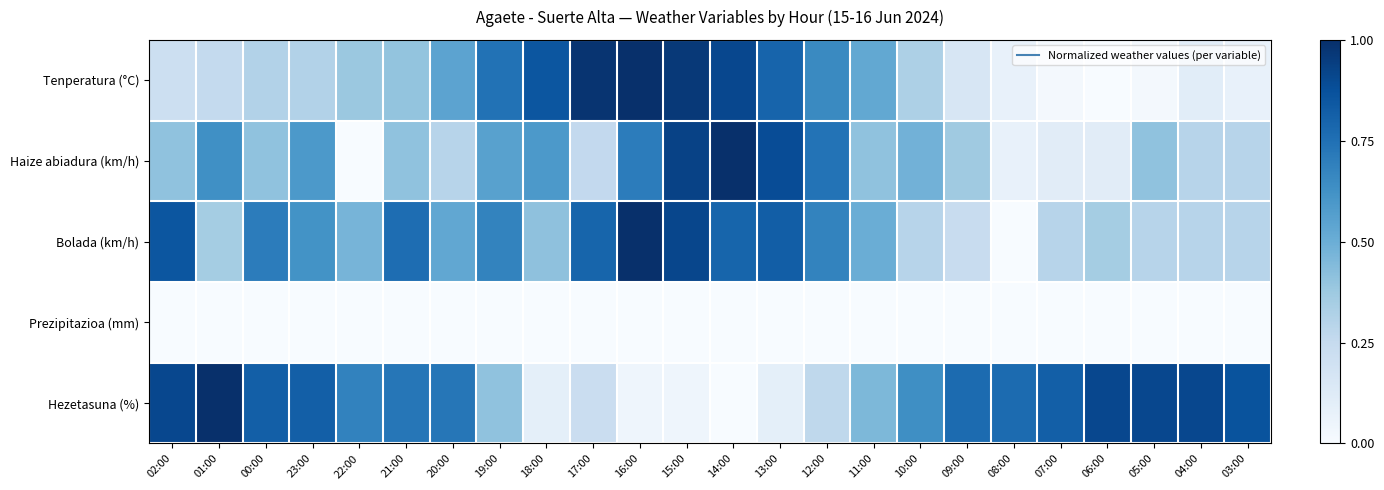

At 05:00, list the series in order from largest to smallest.

Hezetasuna (%), Haize abiadura (km/h), Bolada (km/h), Tenperatura (°C), Prezipitazioa (mm)